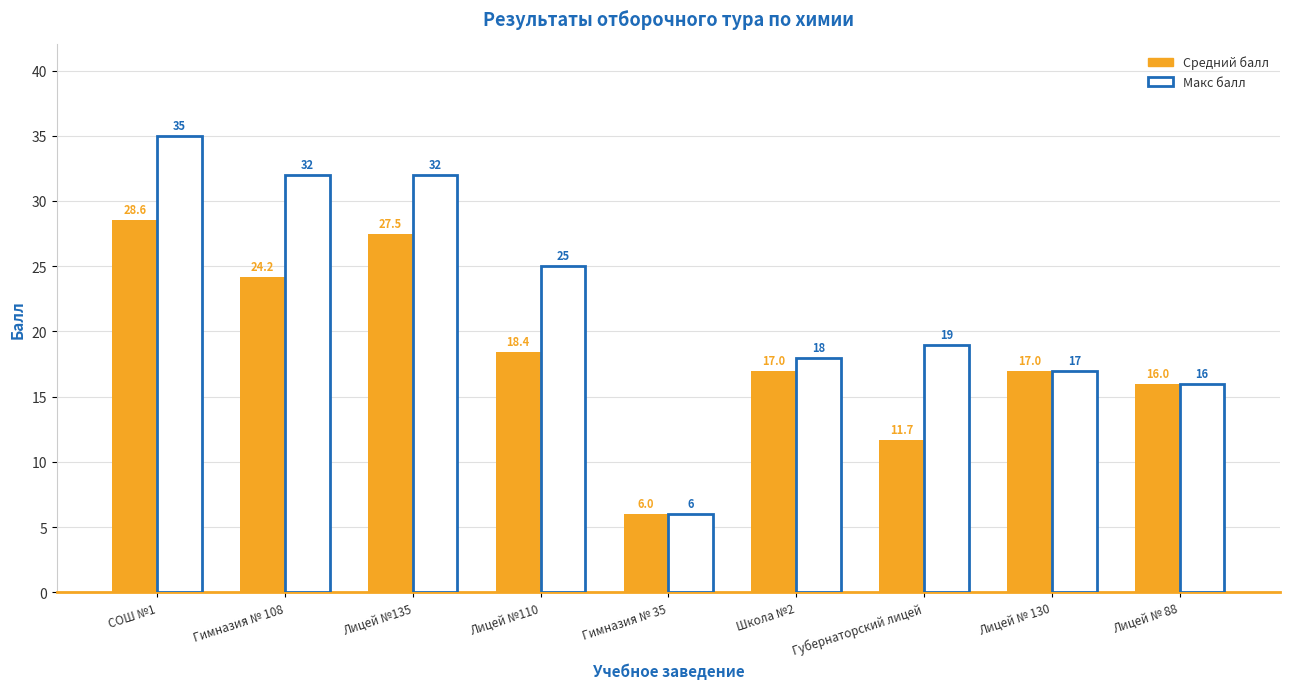

Are the bars horizontal?

No